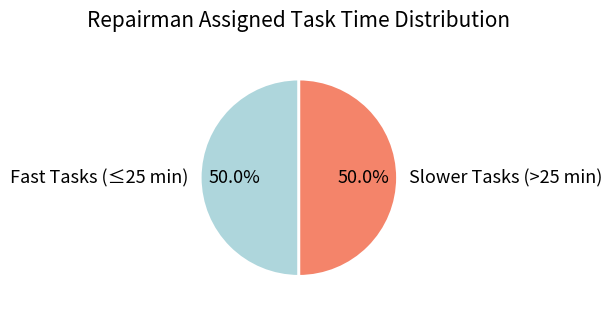

How much of the chart is everything except Slower Tasks (>25 min)?

50.0%